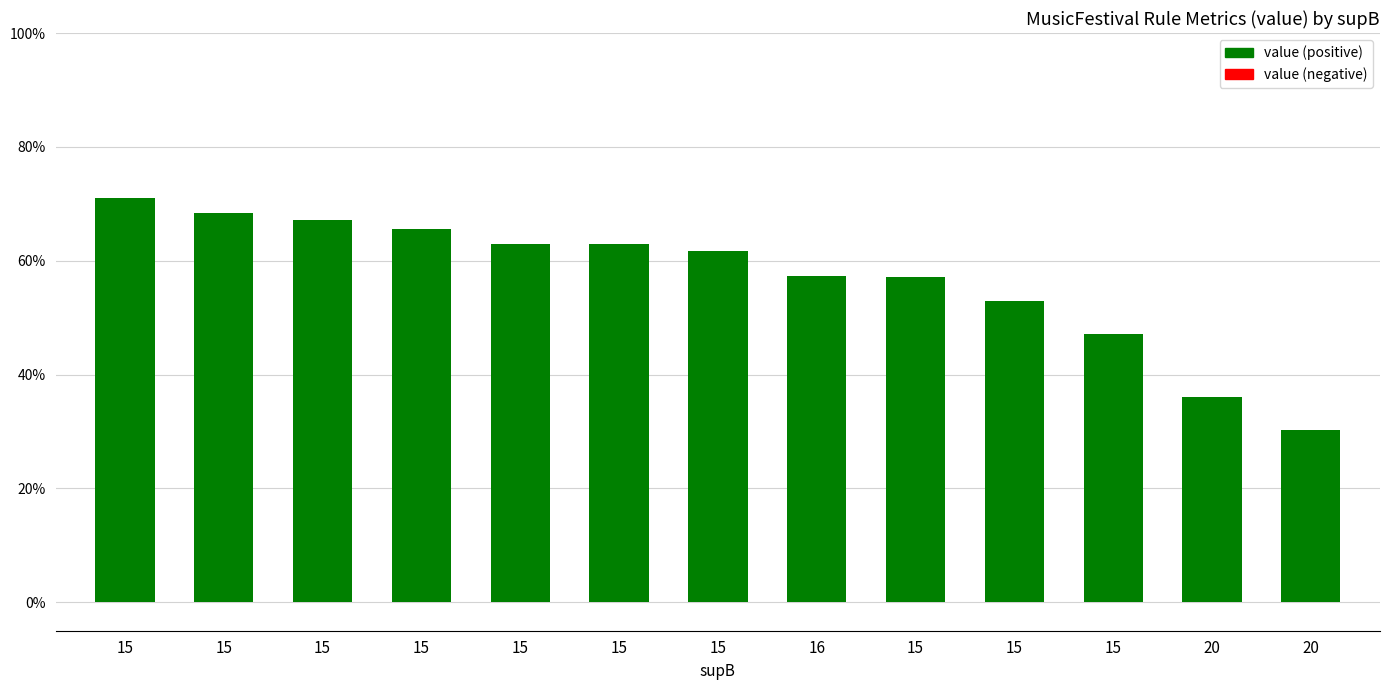

Reading left to right, list all the values displayed in this chart.

15=0.7	15=0.7	15=0.7	15=0.7	15=0.6	15=0.6	15=0.6	16=0.6	15=0.6	15=0.5	15=0.5	20=0.4	20=0.3